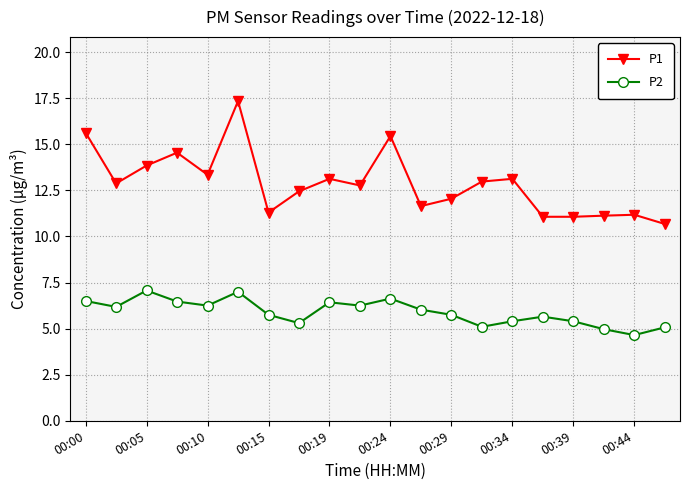

What is the value of the P1 point at the 17th from the left?

11.1